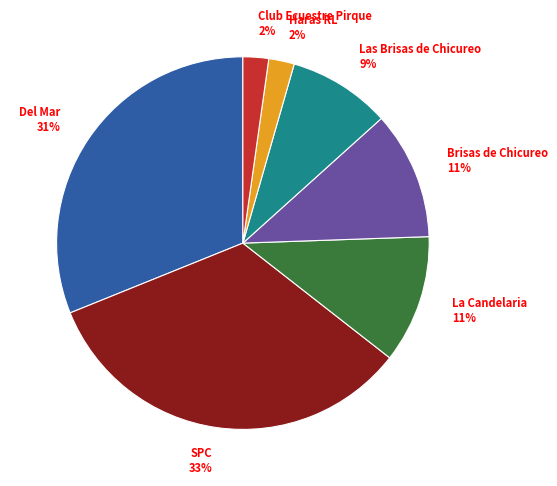

True or false: Del Mar accounts for 37% of the total.

False